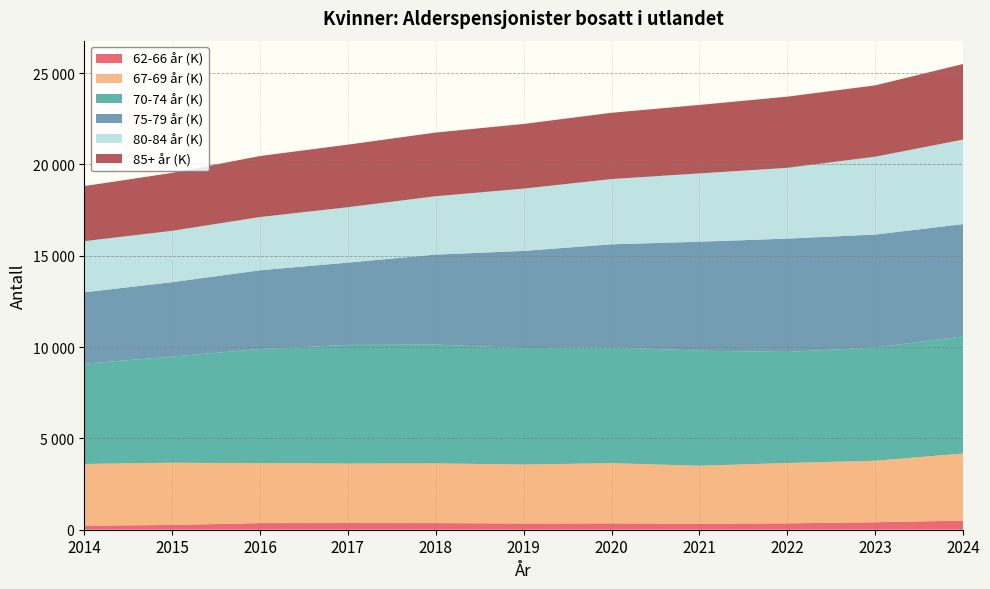

Reading left to right, extract all data points from this chart.

62-66 år (K): 2014=221	2015=260	2016=362	2017=367	2018=363	2019=340	2020=347	2021=330	2022=350	2023=410	2024=498
67-69 år (K): 2014=3378	2015=3407	2016=3276	2017=3256	2018=3267	2019=3230	2020=3295	2021=3173	2022=3303	2023=3367	2024=3676
70-74 år (K): 2014=5491	2015=5809	2016=6254	2017=6495	2018=6505	2019=6370	2020=6342	2021=6297	2022=6081	2023=6202	2024=6413
75-79 år (K): 2014=3905	2015=4074	2016=4309	2017=4505	2018=4925	2019=5322	2020=5639	2021=5966	2022=6201	2023=6179	2024=6142
80-84 år (K): 2014=2801	2015=2813	2016=2916	2017=3031	2018=3196	2019=3411	2020=3574	2021=3740	2022=3877	2023=4263	2024=4628
85+ år (K): 2014=3013	2015=3170	2016=3340	2017=3427	2018=3487	2019=3541	2020=3628	2021=3749	2022=3896	2023=3904	2024=4140